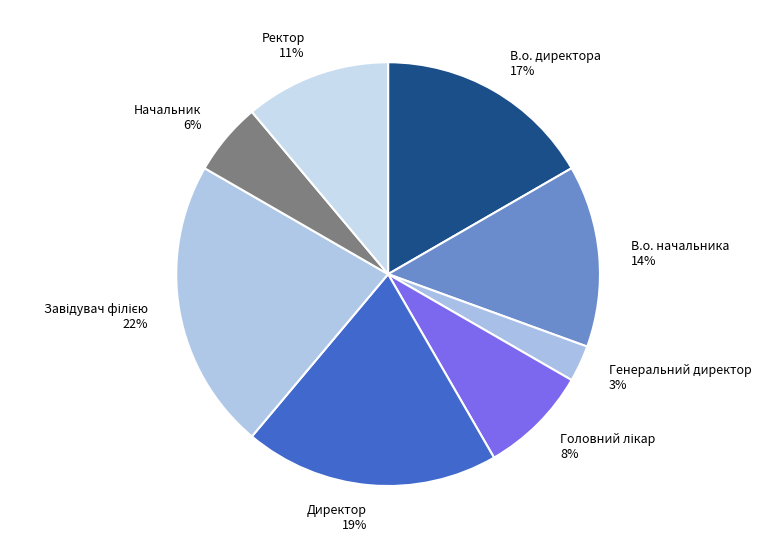

Is it true that Начальник 6% is 16% of the pie?

False